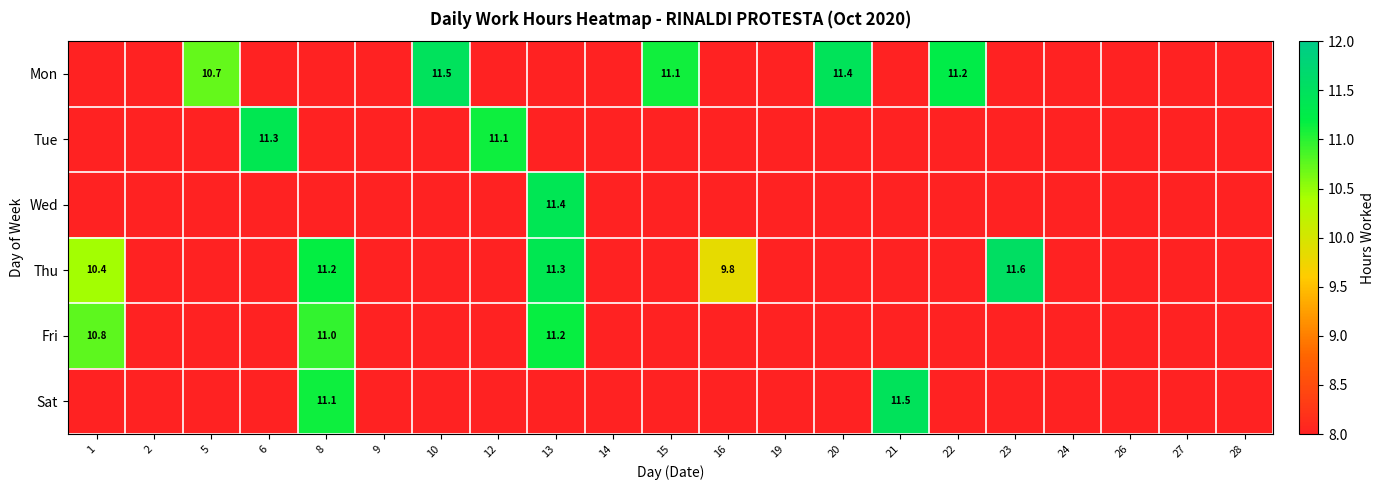

Between 6 and 26, which series saw the biggest shift?

Tue